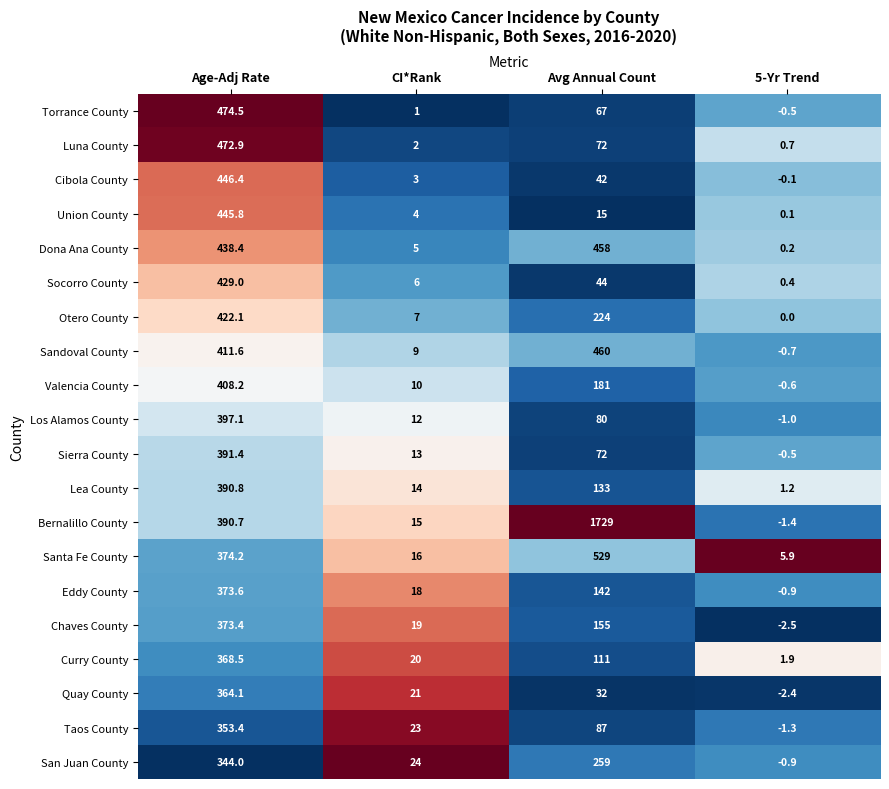

Which series changed the most between Age-Adj Rate and 5-Yr Trend?

Torrance County